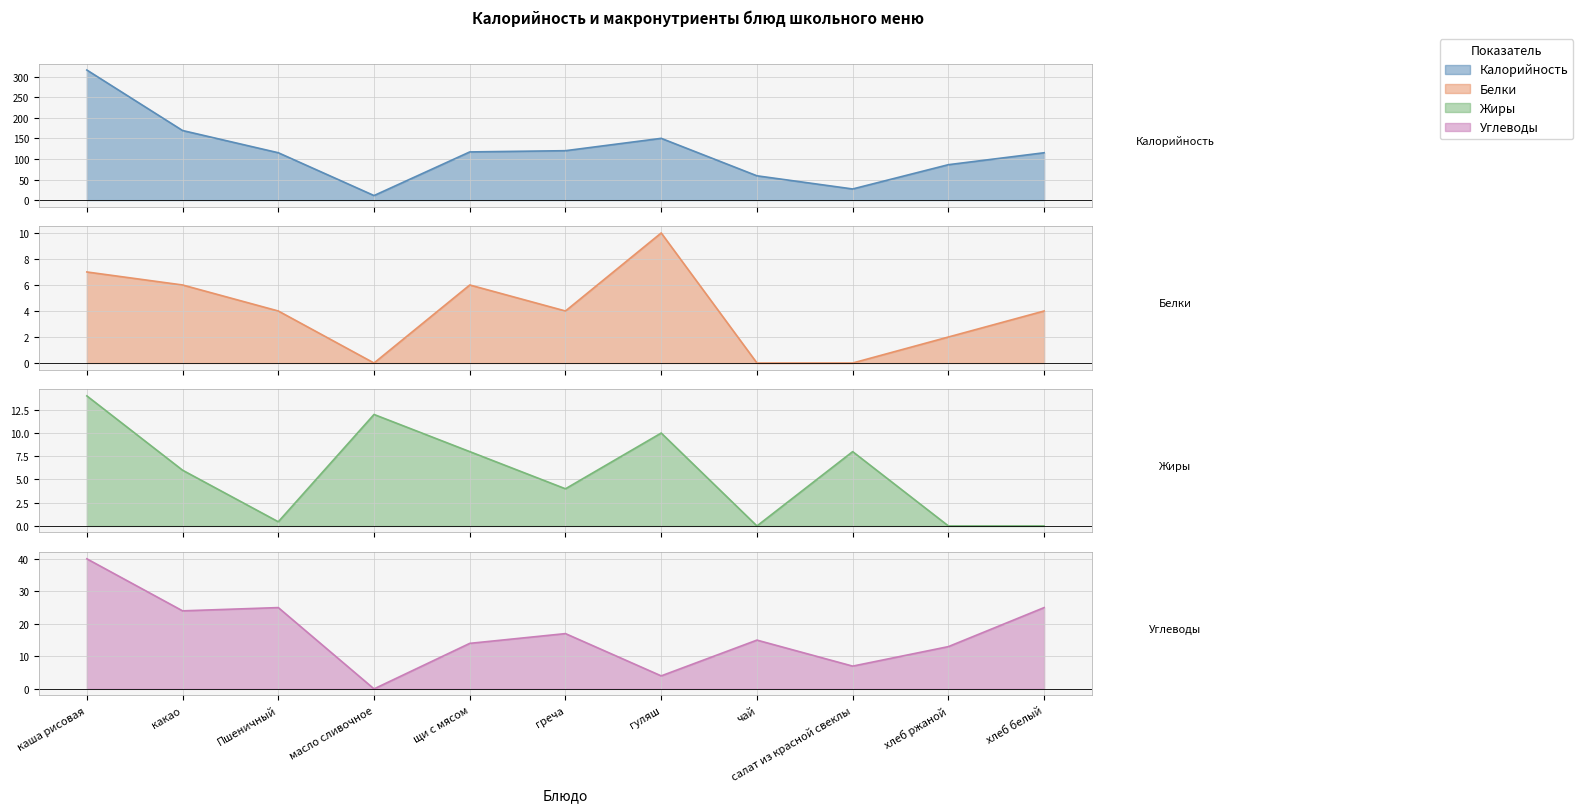

What is the sum of all Жиры values?

62.5